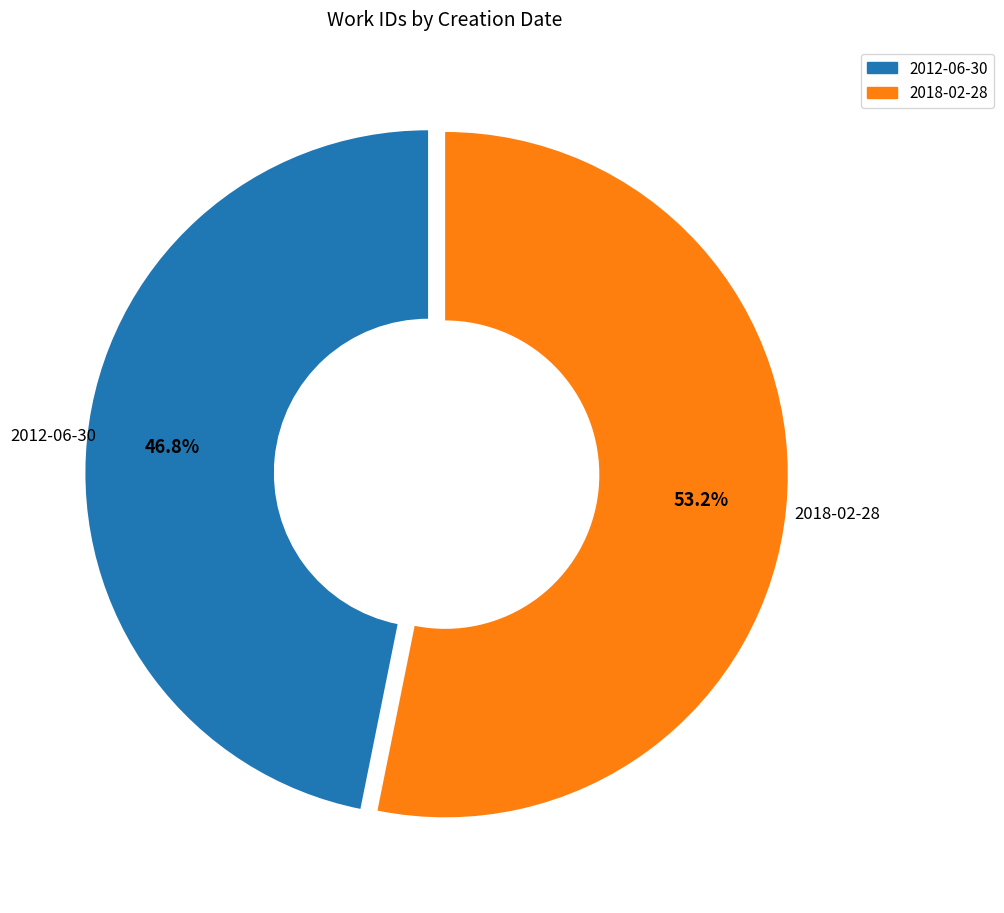

Rank the categories by value from lowest to highest.

2012-06-30, 2018-02-28